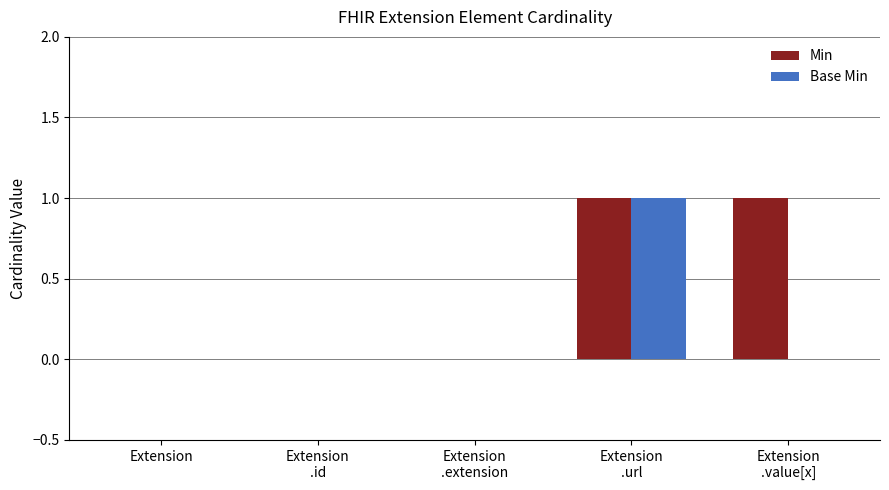

What are all the series names shown in the legend?

Min, Base Min